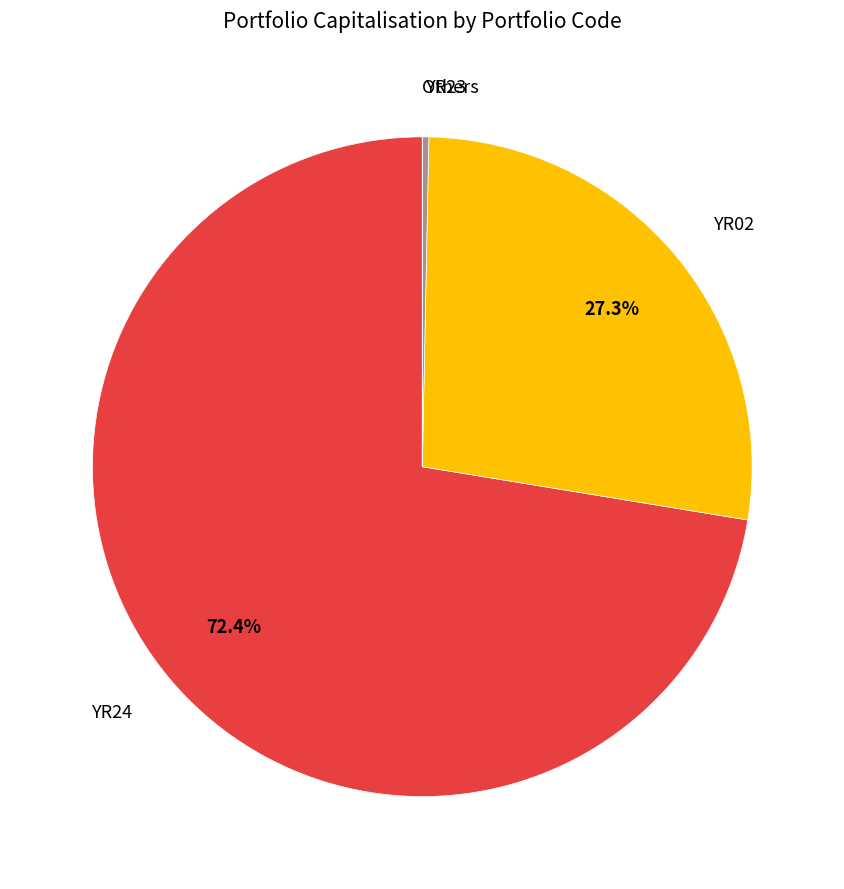

Between YR24 and YR02, which is larger?

YR24